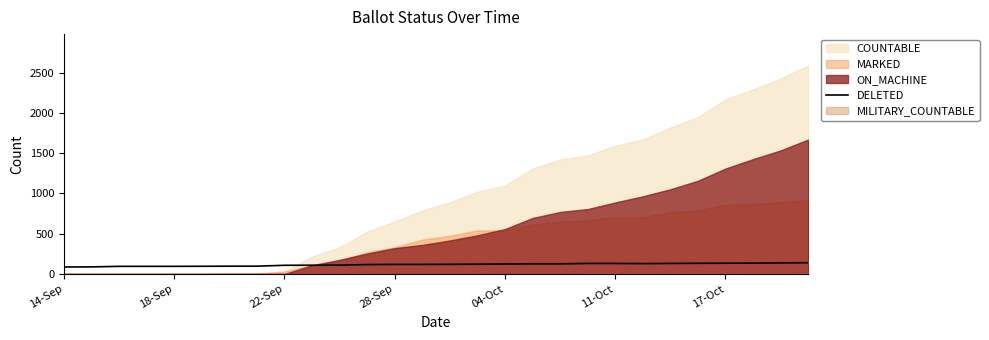

What is the ratio of the value at 27 to the value at 19?

1.1